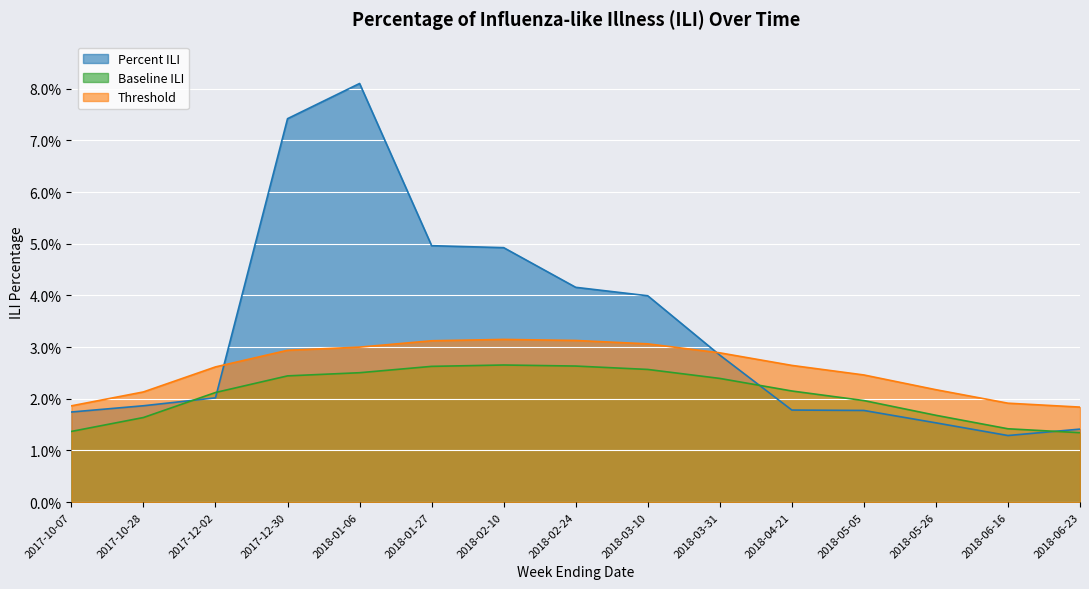

After their last crossing, which series has the higher values: Percent ILI or Baseline ILI?

Percent ILI